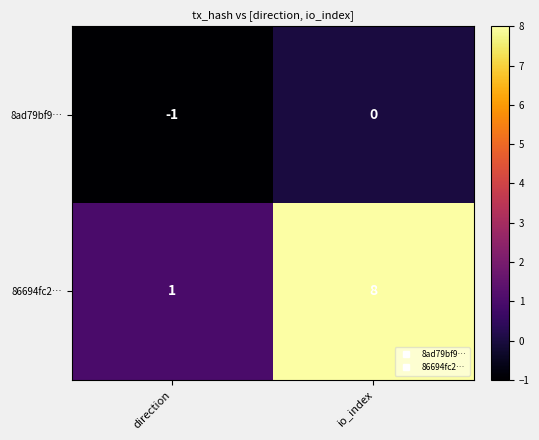

What is the sum of the 86694fc2… values at direction and io_index?

9